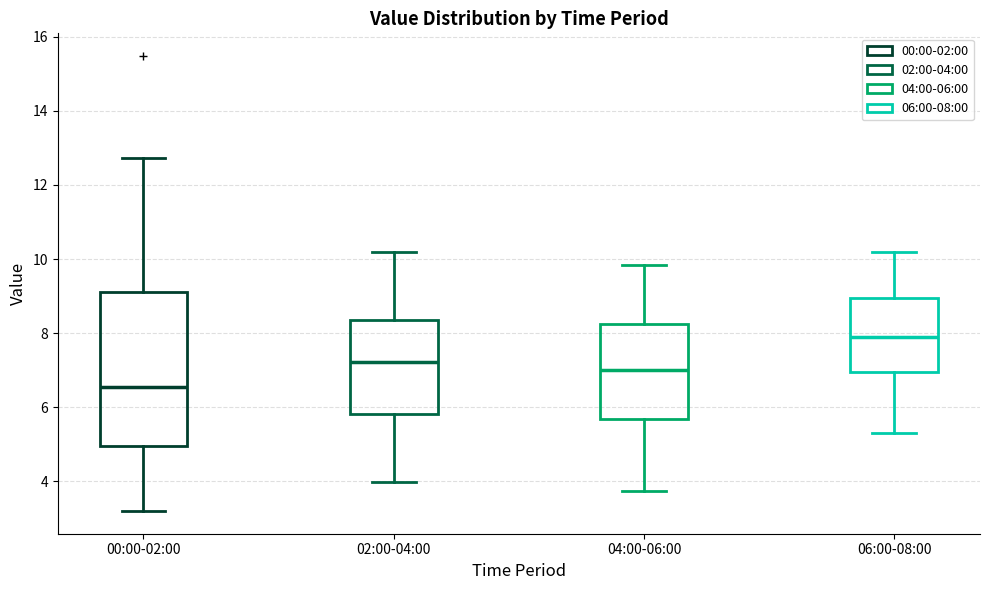

Comparing the boxes themselves (not the whiskers), which one is the tallest?

00:00-02:00